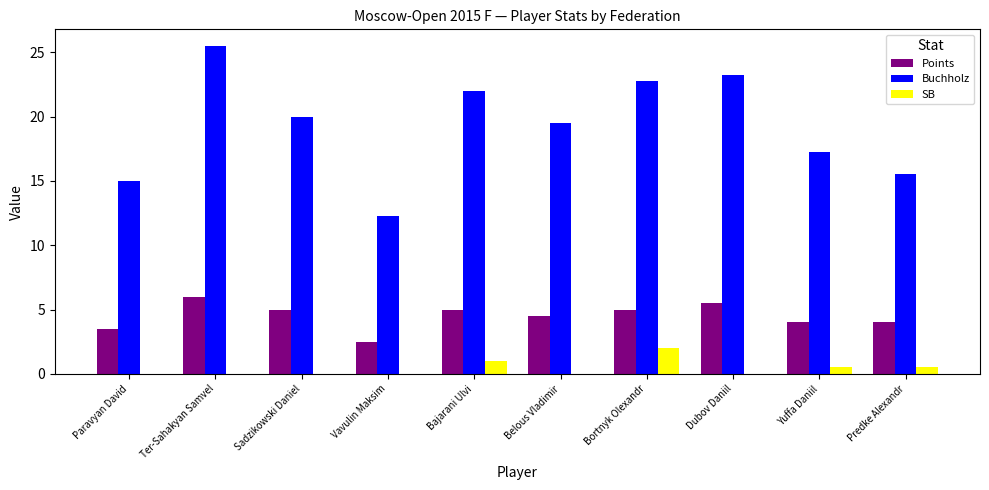

What is the maximum value for Points?

6.0